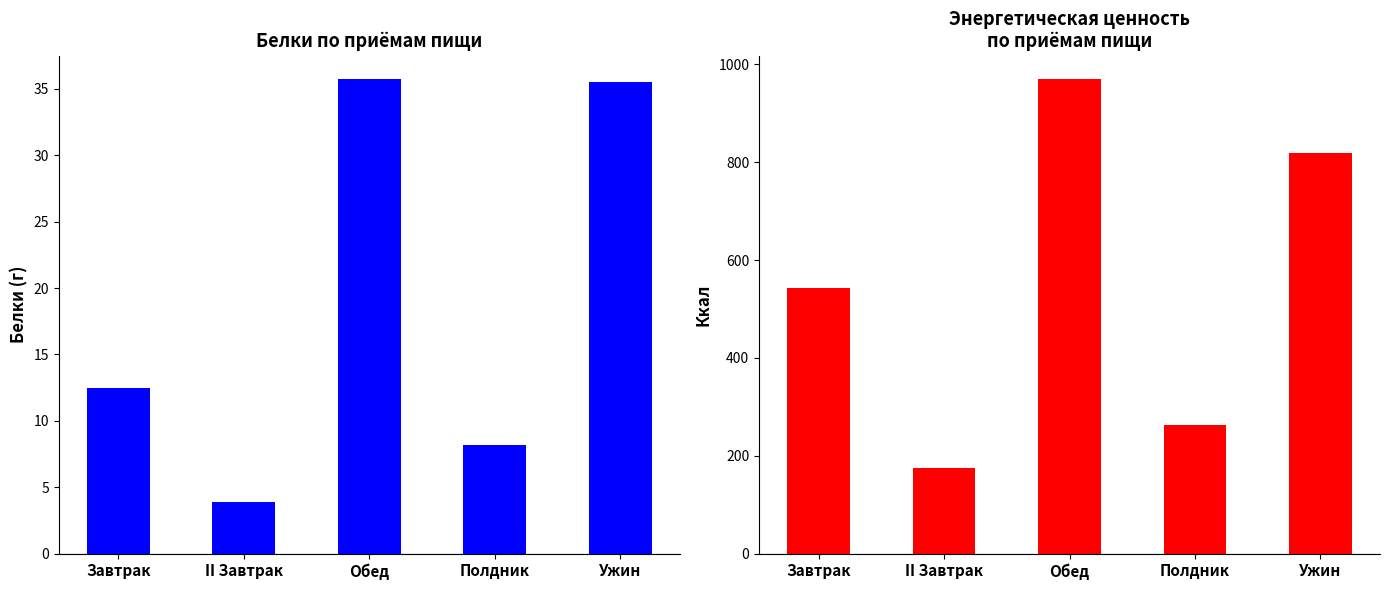

What is the sum of all Белки, г values?

95.8